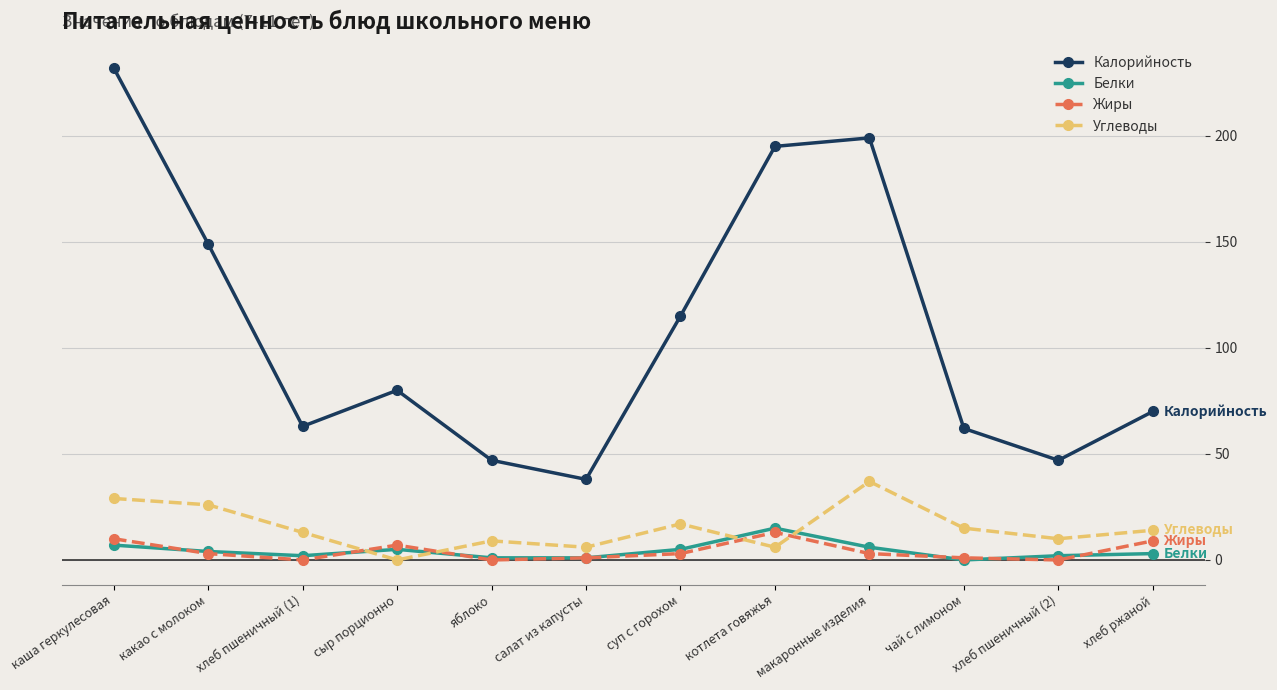

What is the label of the 9th point from the right?

сыр порционно